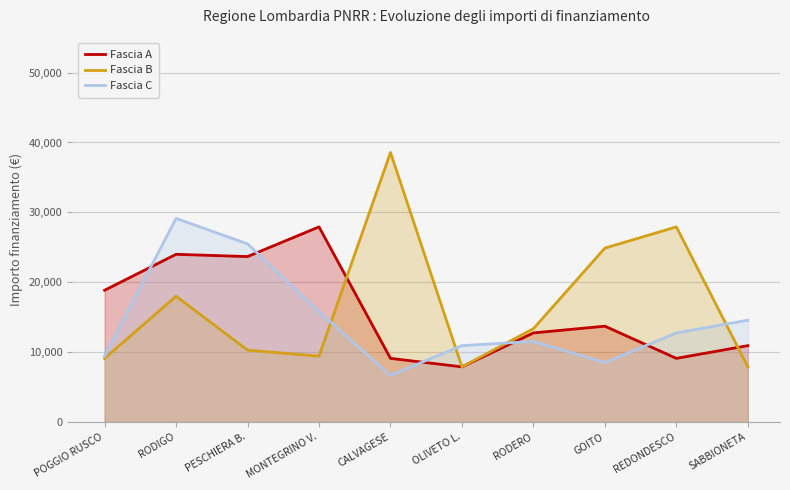

Is it true that Fascia B equals 32026 at RODIGO?

False